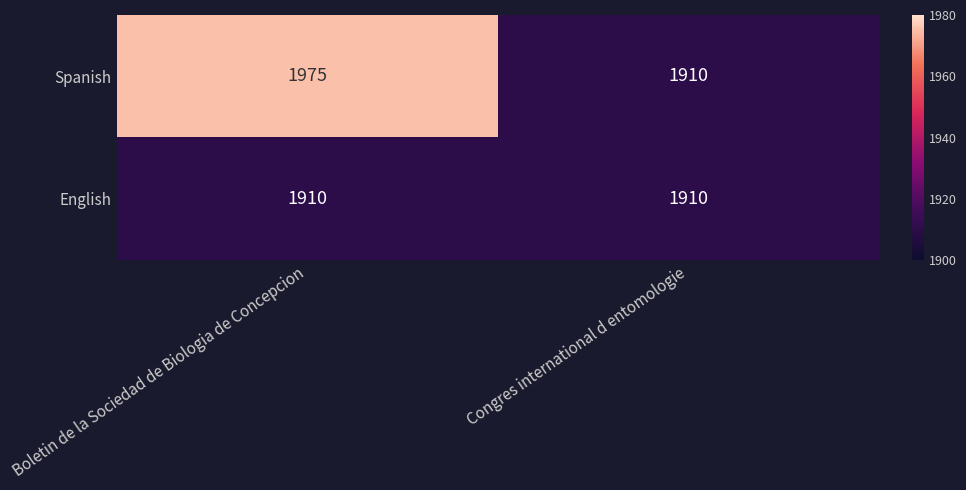

Reading left to right, what are all the values shown in this chart?

Spanish: Boletin de la Sociedad de Biologia de Concepcion=1975	Congres international d entomologie=1910
English: Boletin de la Sociedad de Biologia de Concepcion=1910	Congres international d entomologie=1910